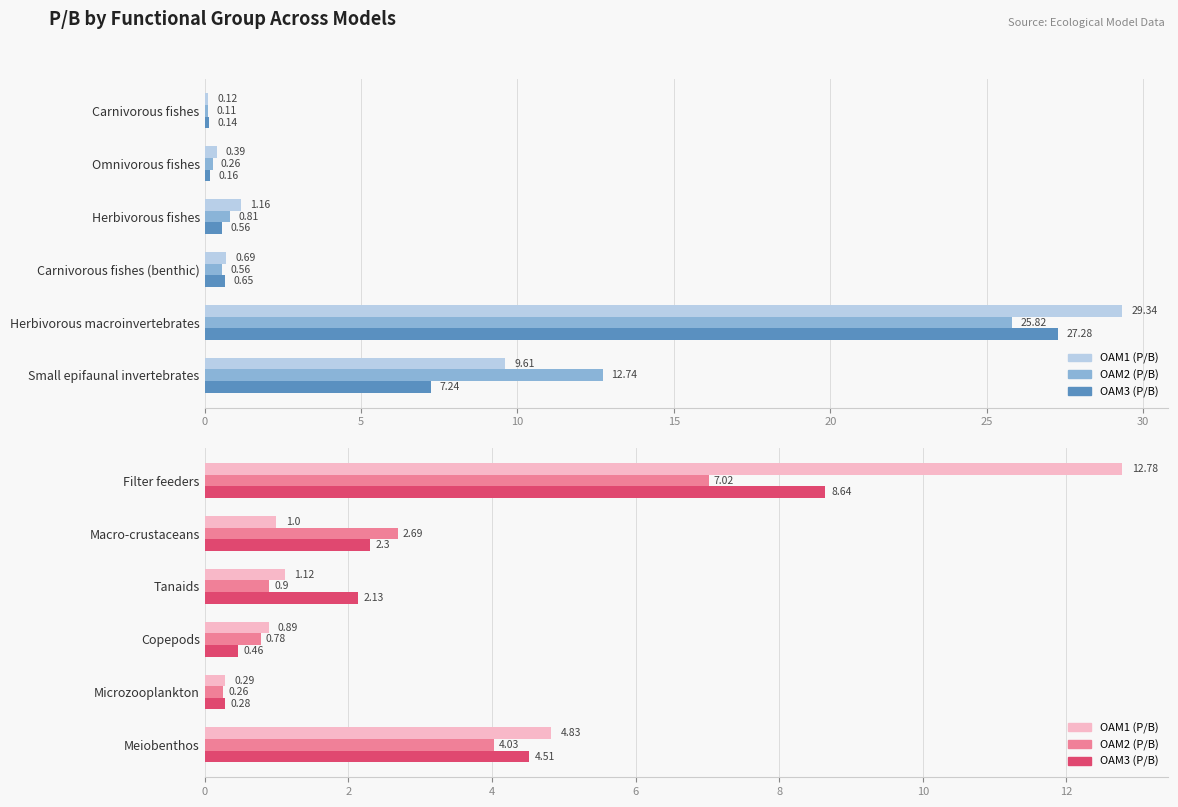

What is the total value across all series at 25?

13.4